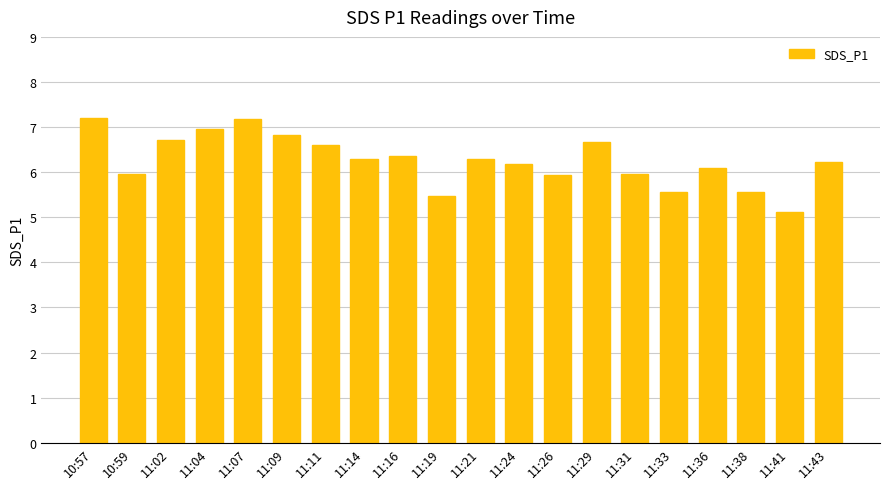

Between 11:36 and 10:57, which is larger?

10:57